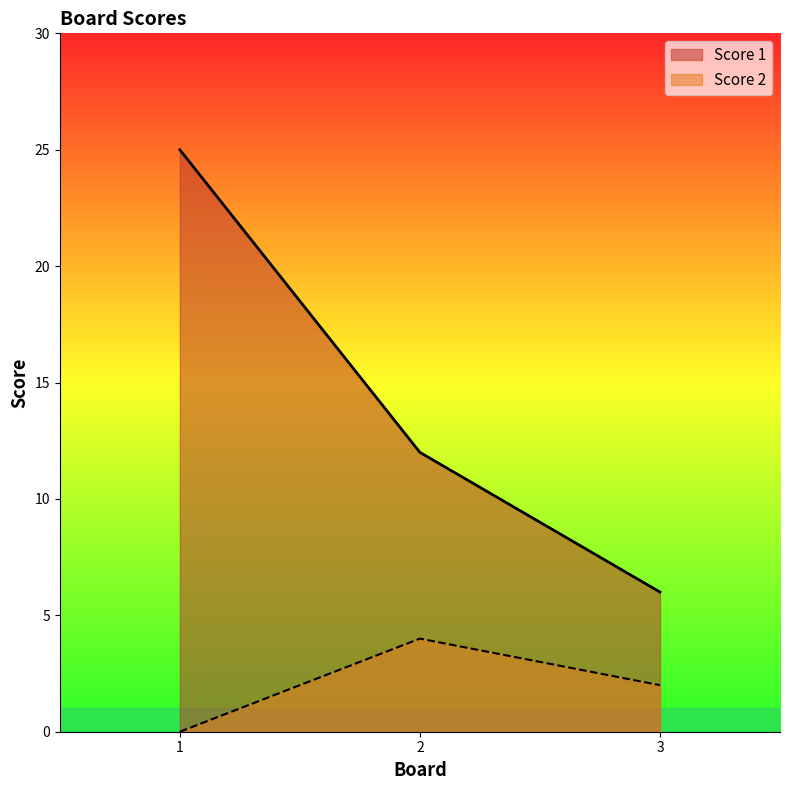

What is the highest value of the Score 1 series?

25